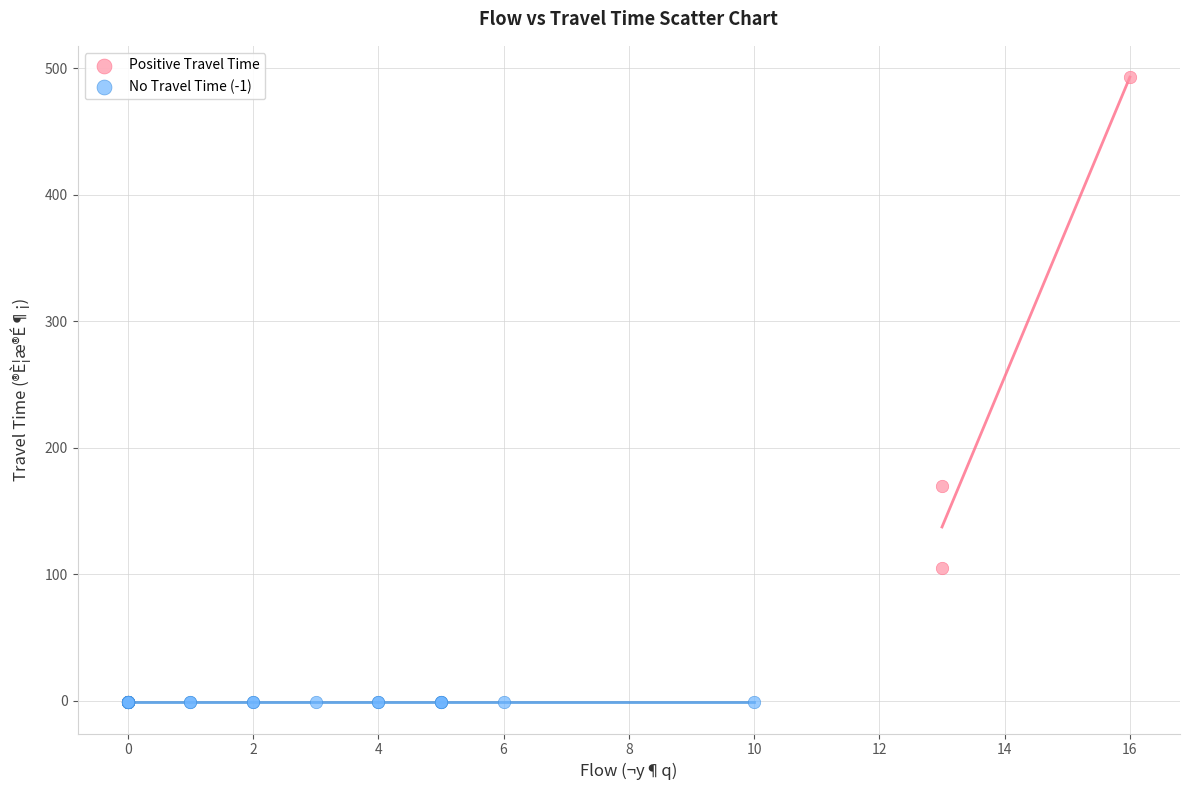

Which series reaches the minimum Y coordinate?

No Travel Time (-1)